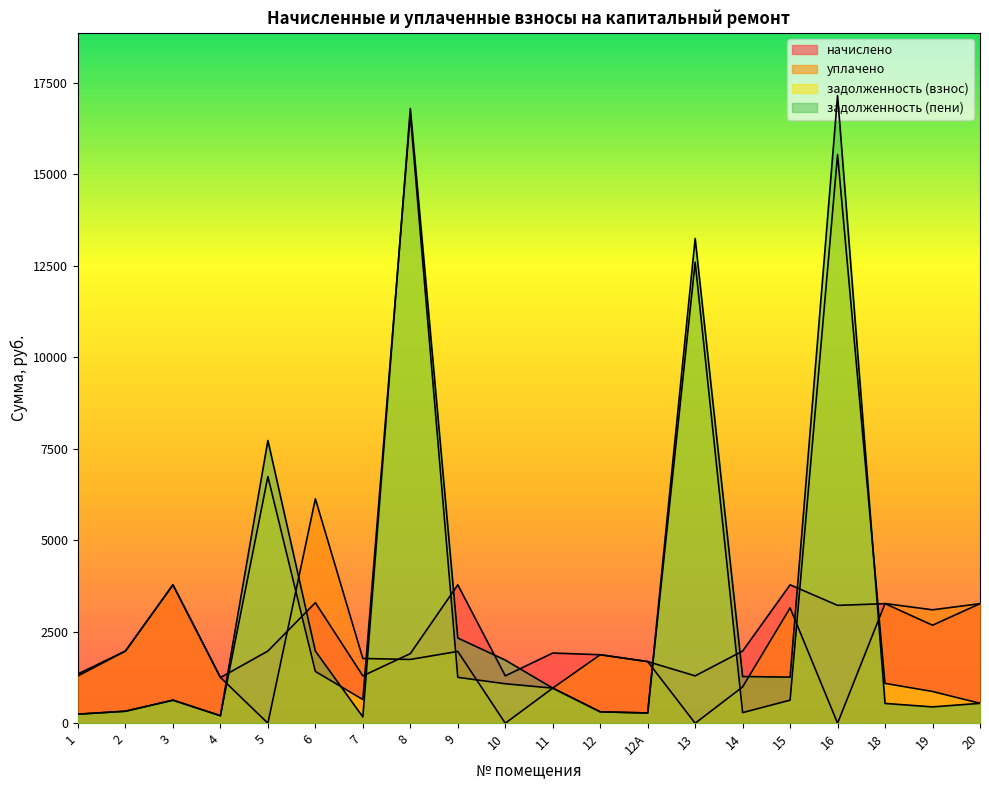

The value of задолженность (пени) at 4 is 117.6. True or false?

False